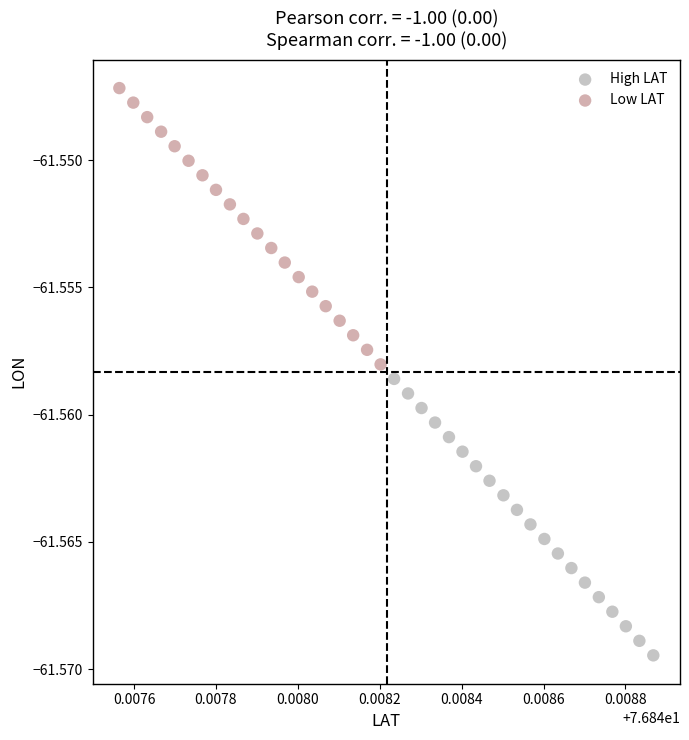

Which series contains the lowest Y value?

High LAT